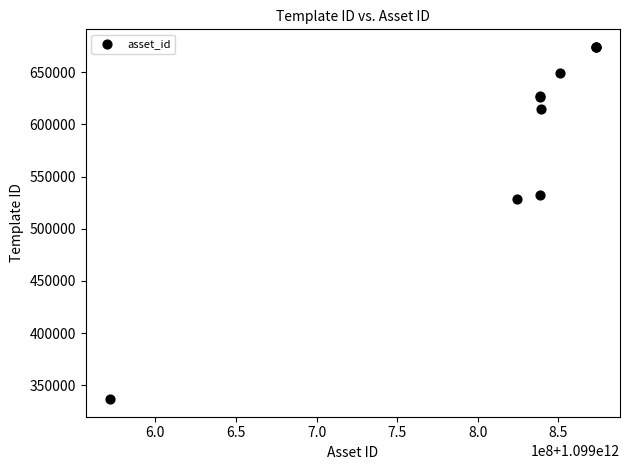

What Y value in the scatter plot is closest to 505413?

528364